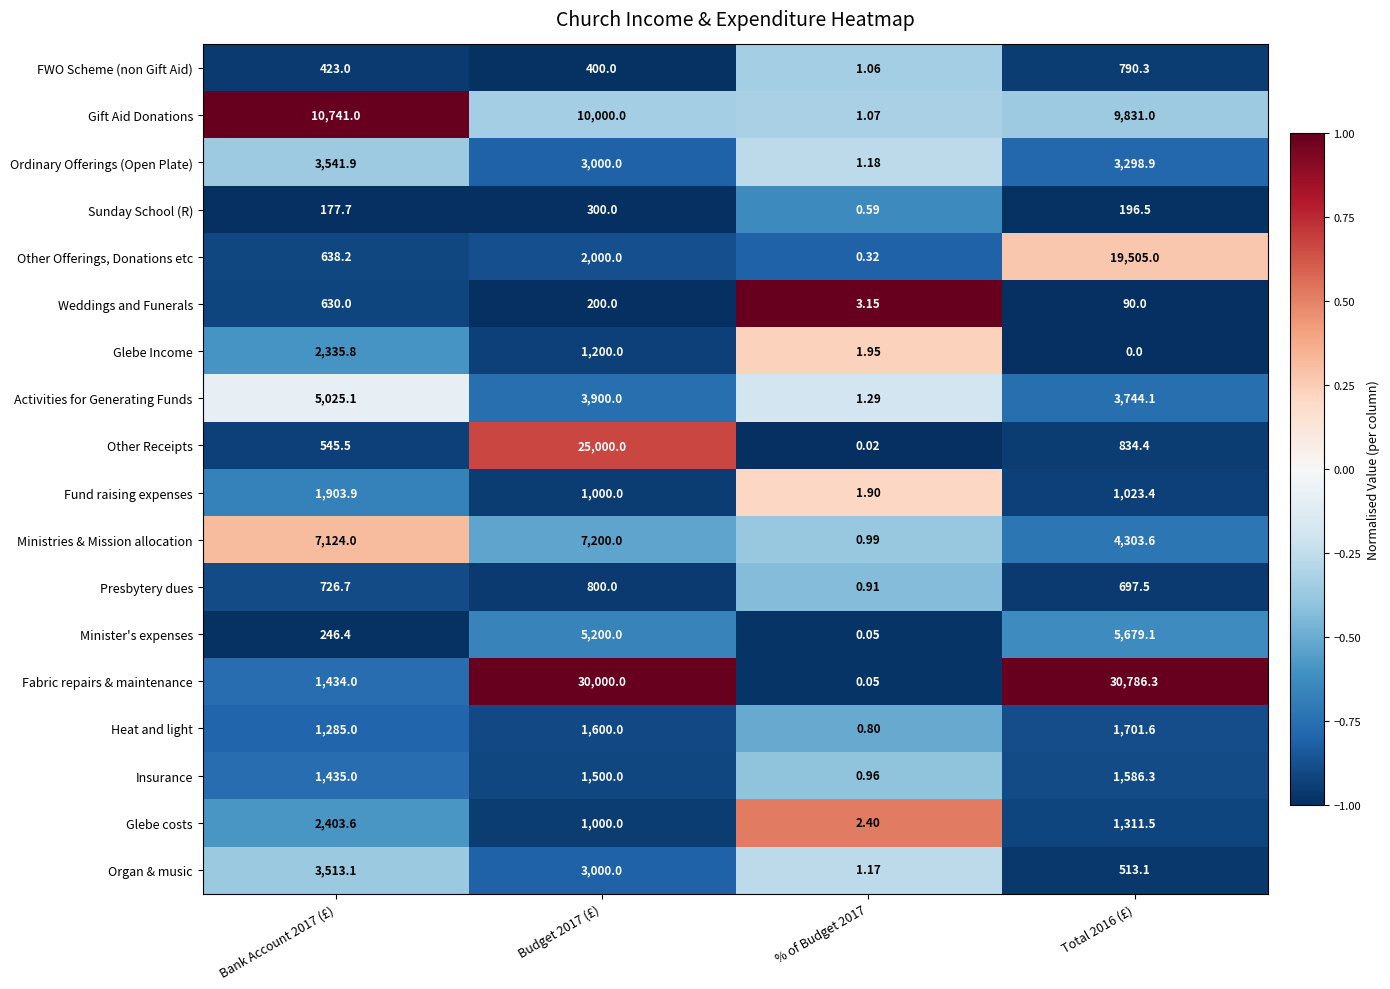

Which series has the largest total across all categories?

Fabric repairs & maintenance